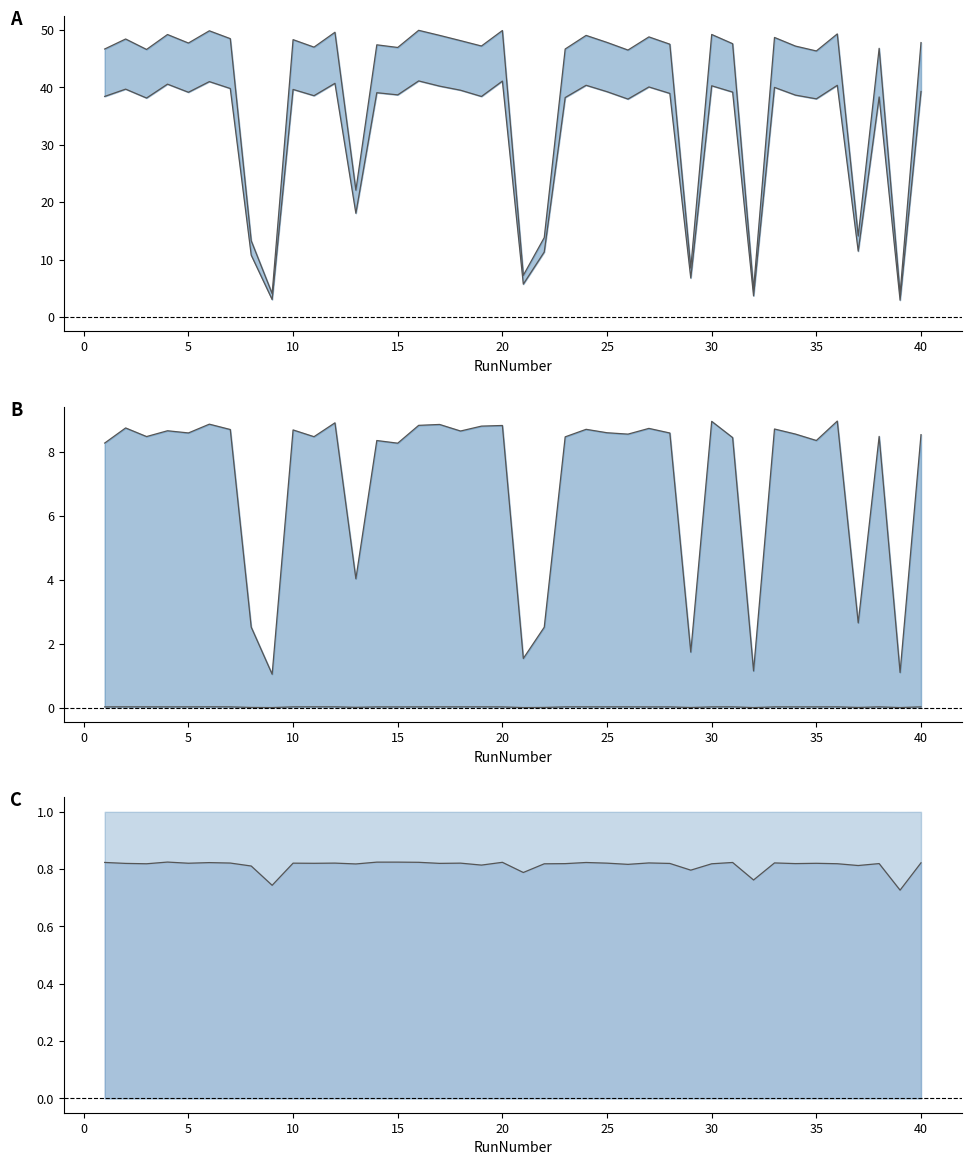

How many values in the NumBackwardEvents series are below 8?

9